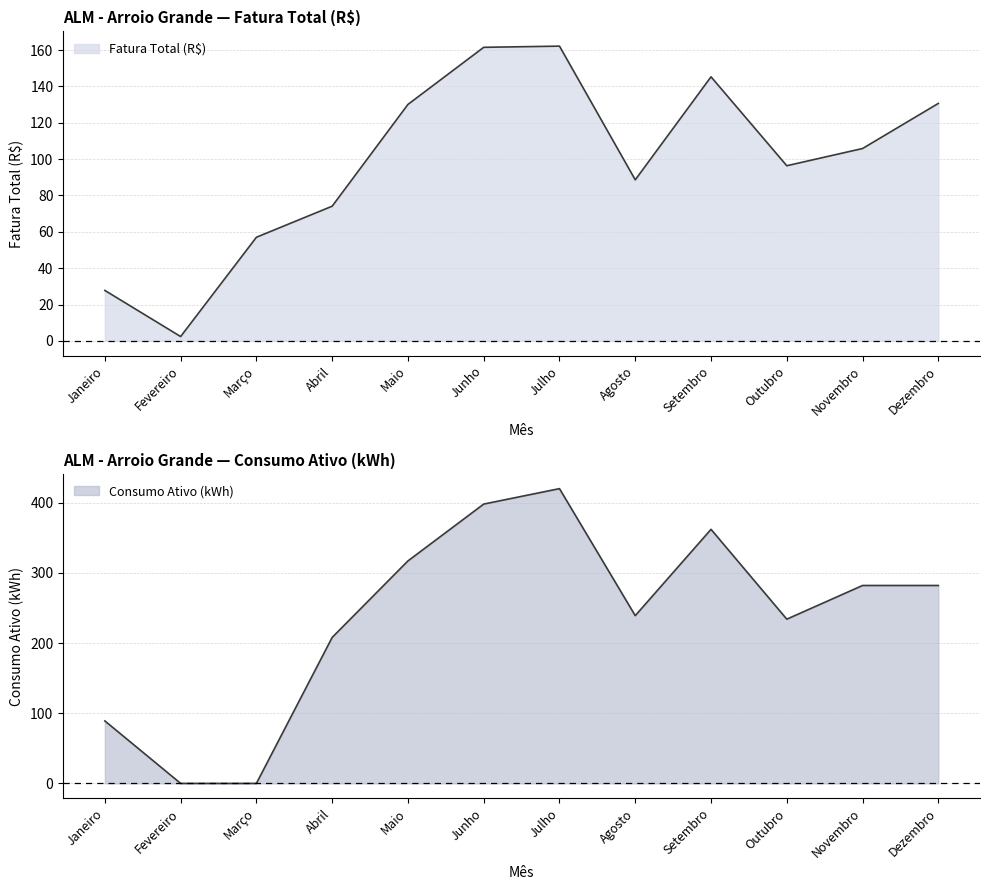

What is the value of the Fatura Total (R$) point at the 2nd from the left?

2.4